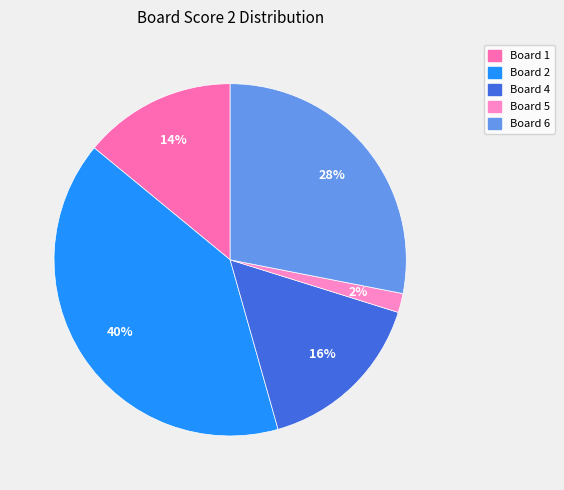

Count the number of slices in the pie.

5